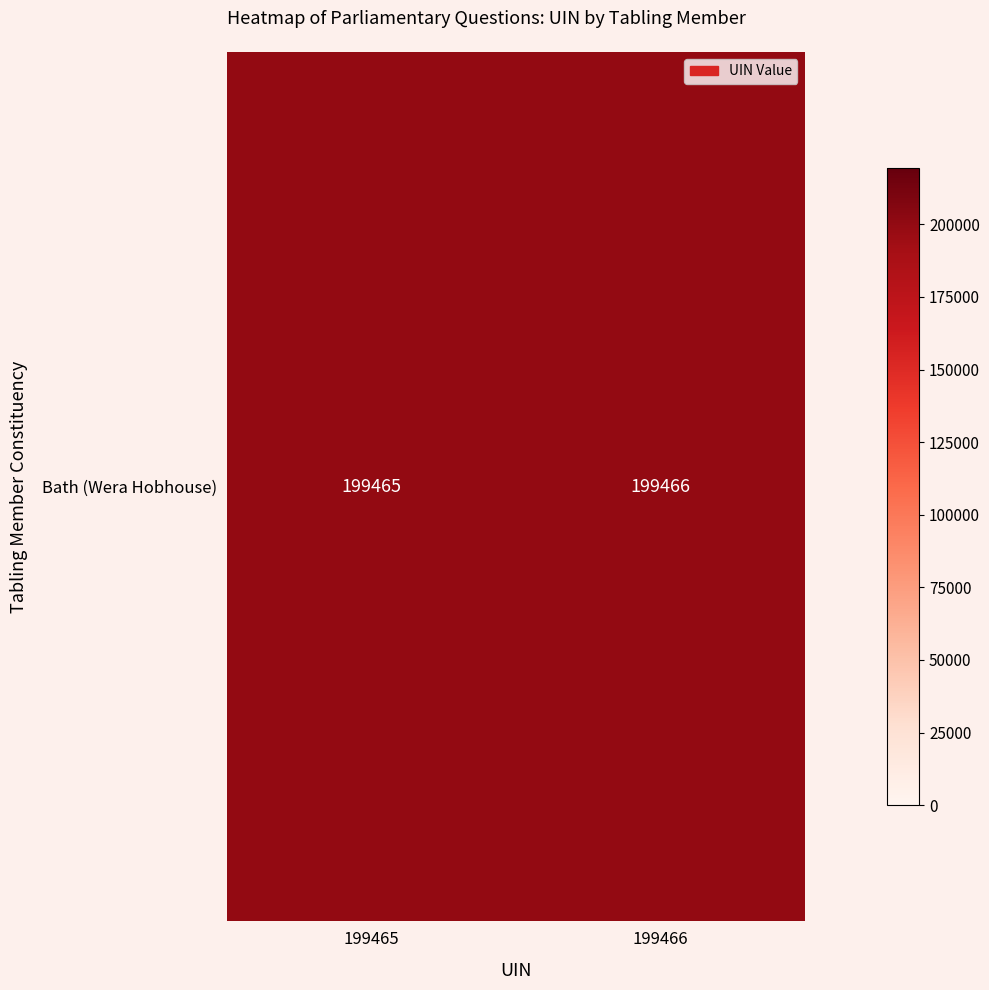

Reading left to right, what are all the values shown in this chart?

199465	199466